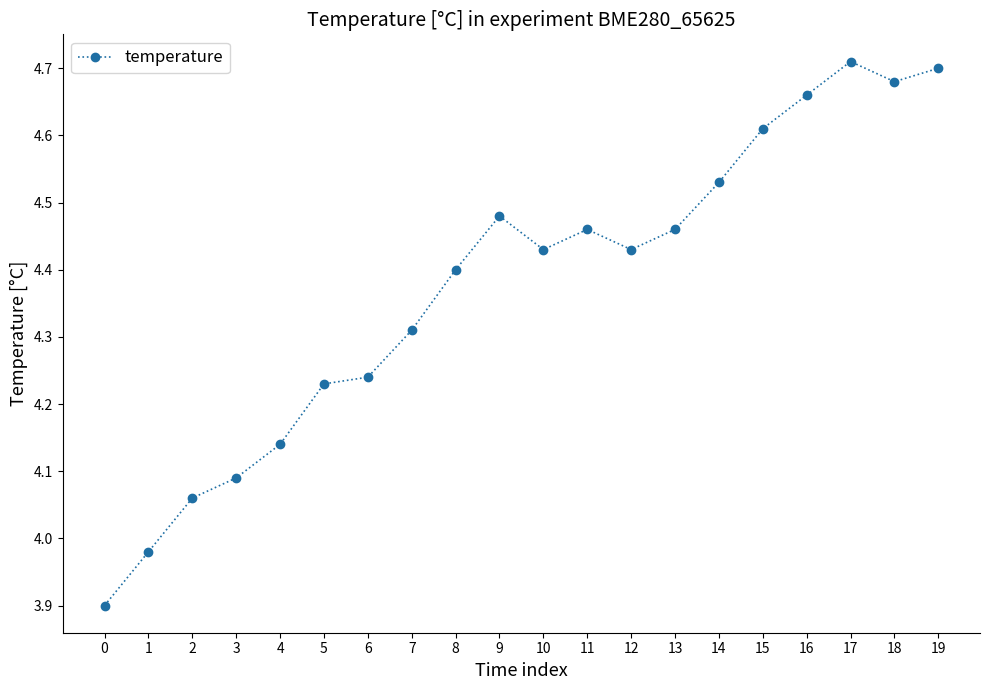

How many series are shown in this chart?

1